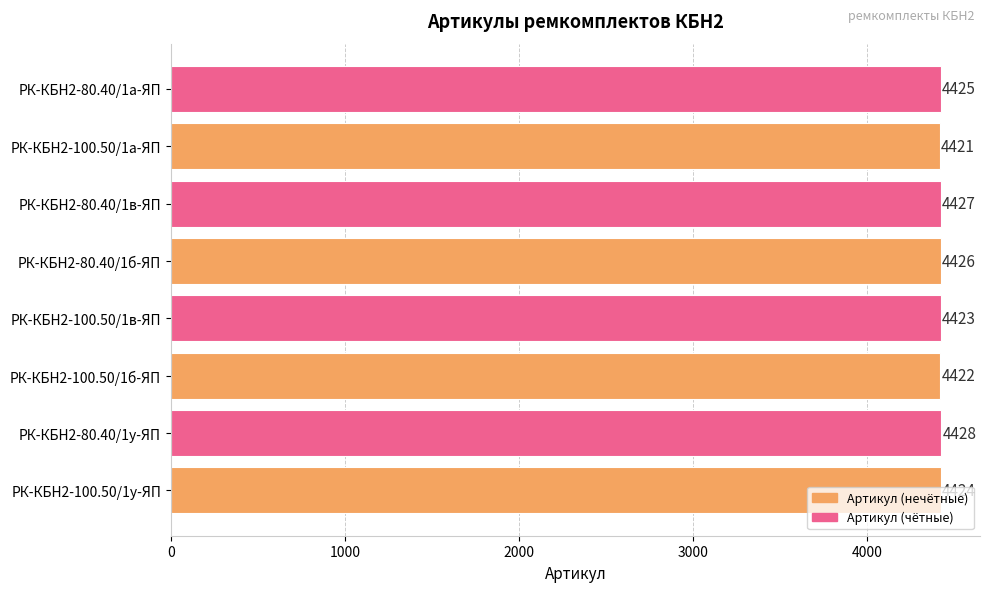

Rank the categories by value from lowest to highest.

РК-КБН2-100.50/1а-ЯП, РК-КБН2-100.50/1б-ЯП, РК-КБН2-100.50/1в-ЯП, РК-КБН2-100.50/1у-ЯП, РК-КБН2-80.40/1а-ЯП, РК-КБН2-80.40/1б-ЯП, РК-КБН2-80.40/1в-ЯП, РК-КБН2-80.40/1у-ЯП